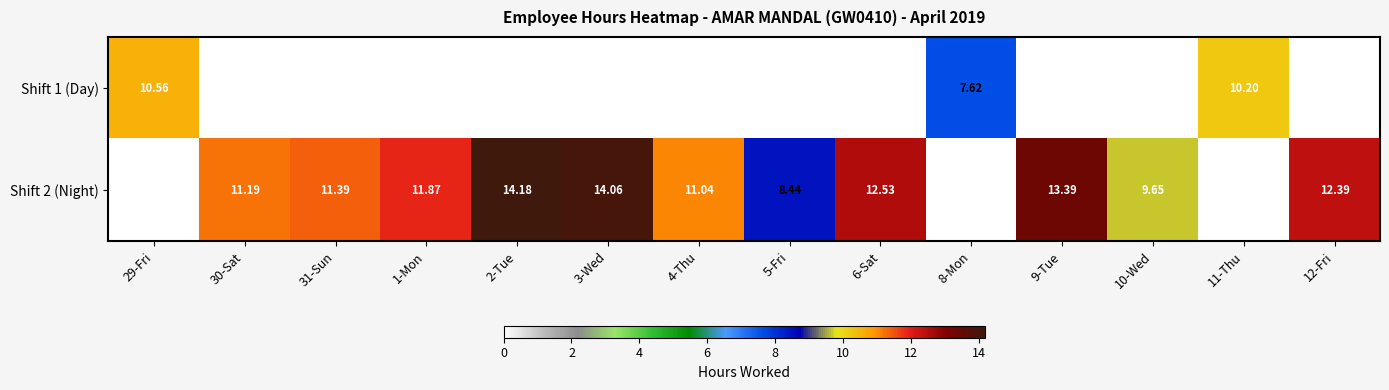

What is the maximum value shown in the chart?

14.2